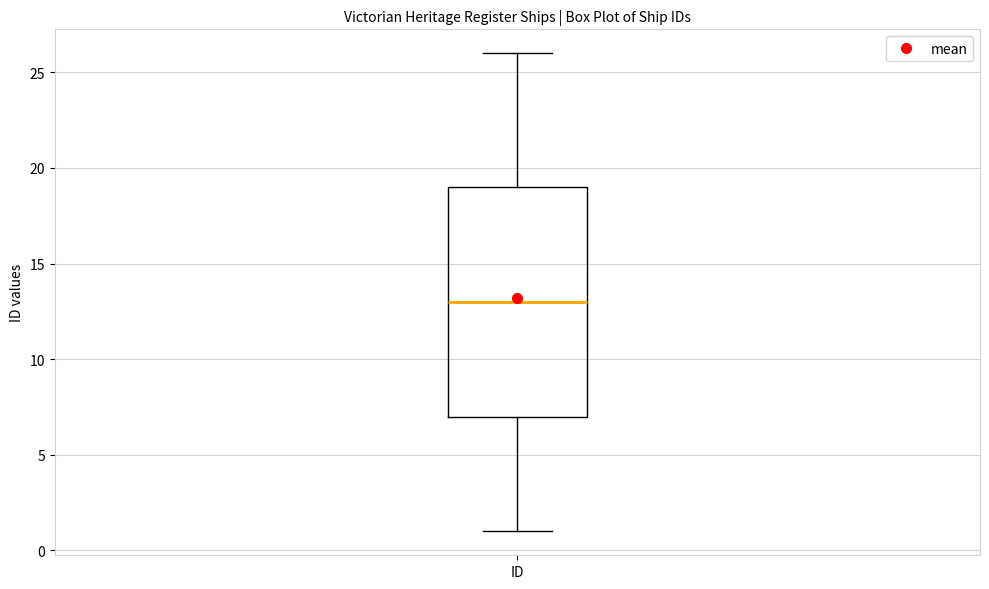

Transcribe this box plot: give where the median line is, the range the box spans, and where the two whiskers end, as read against the y-axis. The values are not printed on the chart, so give them approximately, as read against the axis.

median 13, box 7 to 19, whiskers 1 to 26